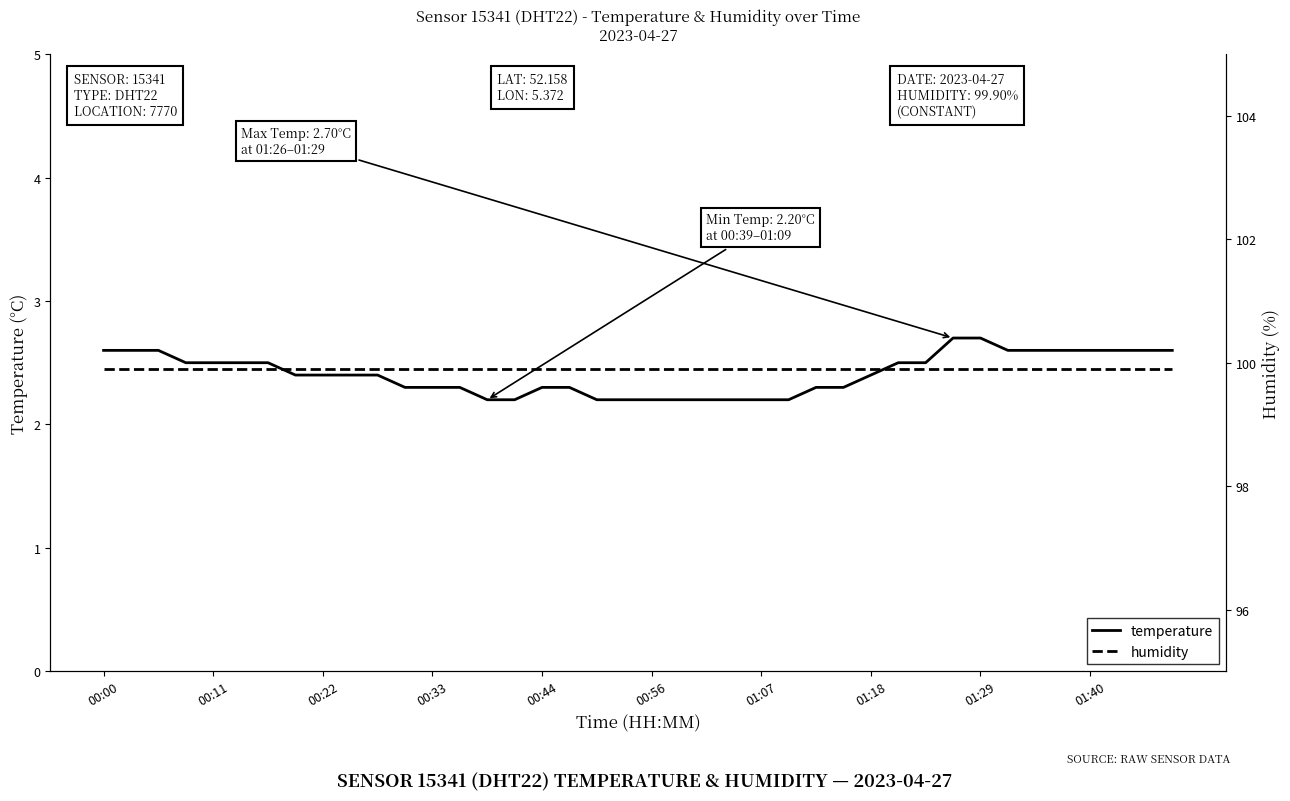

What is the total value across all series at 25?

102.1